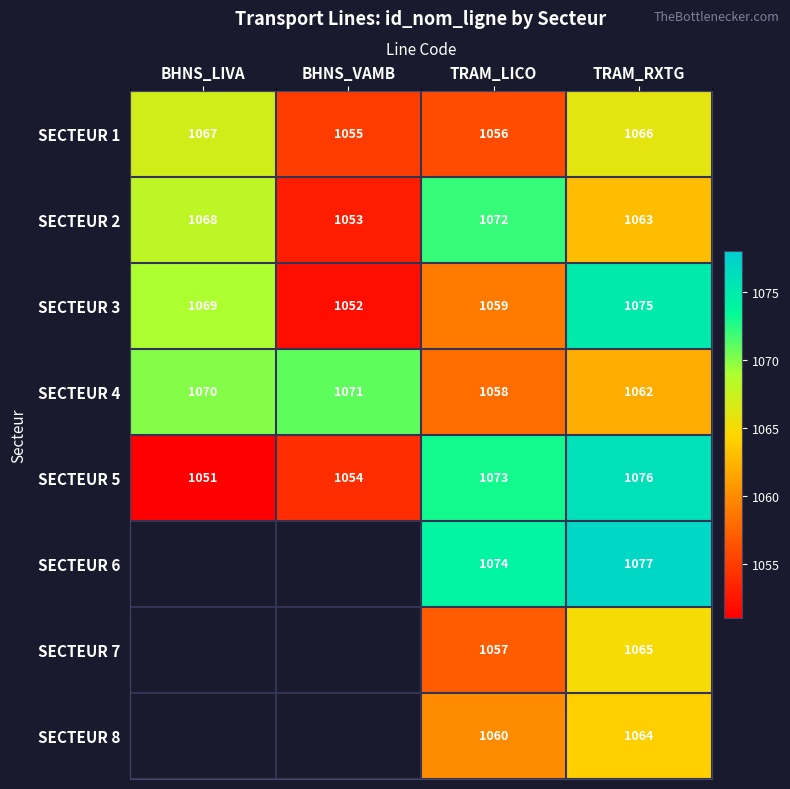

What is the difference between the highest and lowest values at TRAM_LICO?

18